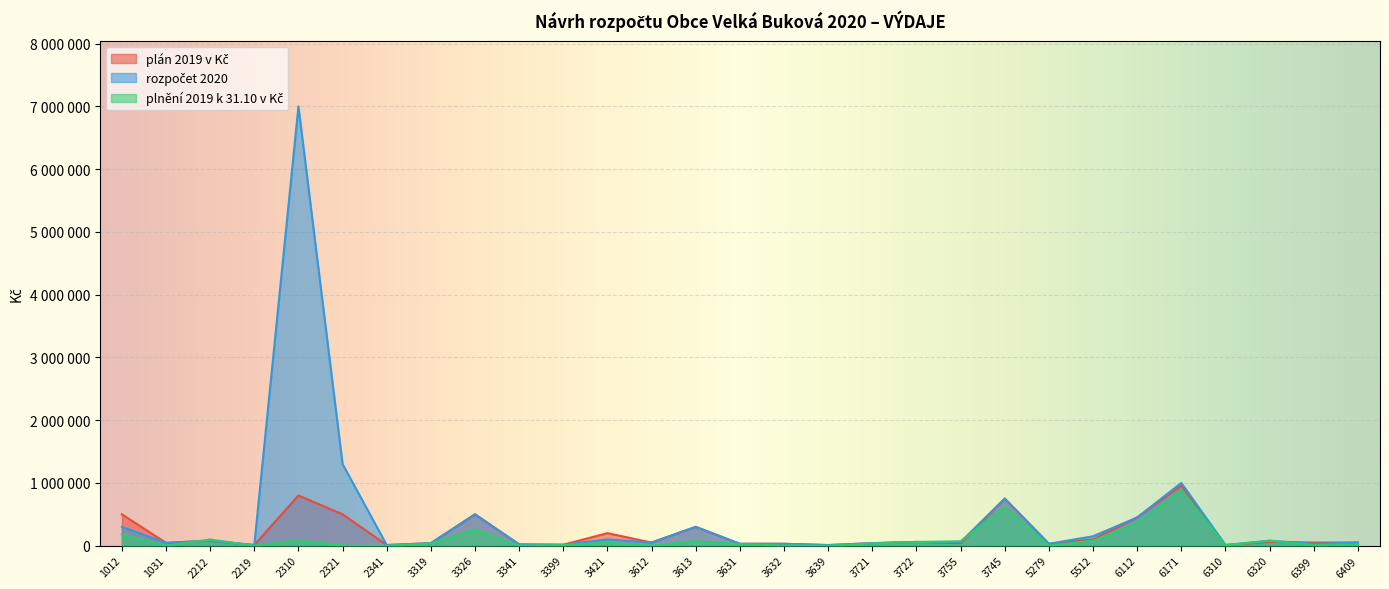

The value of plán 2019 v Kč at 1012 is 500000. True or false?

True